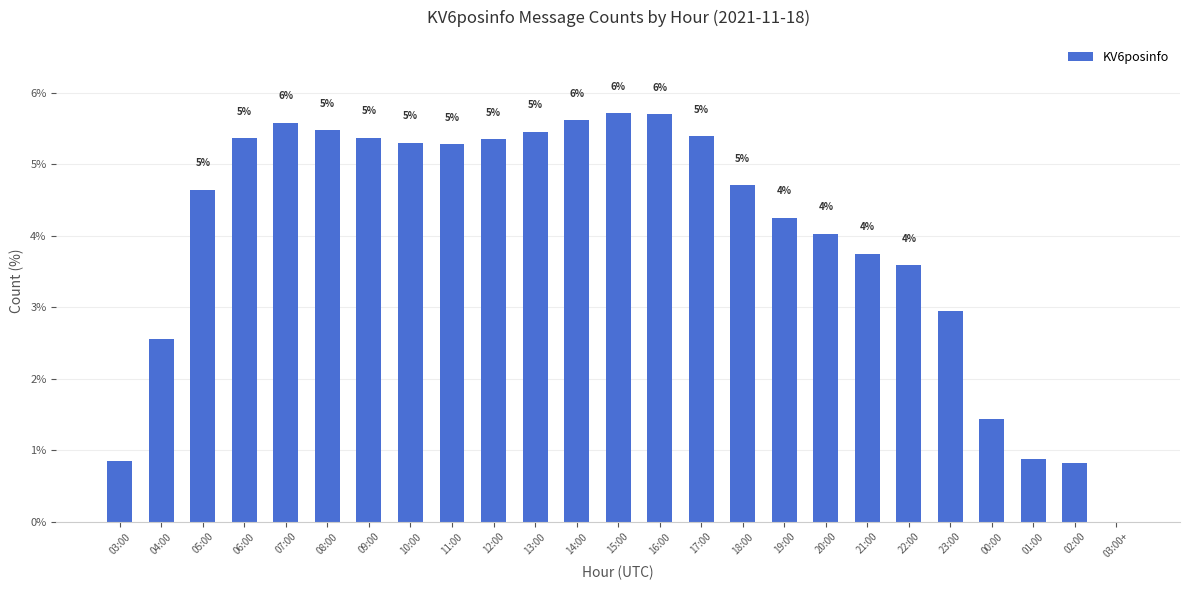

At which label is the value closest to 2?

04:00